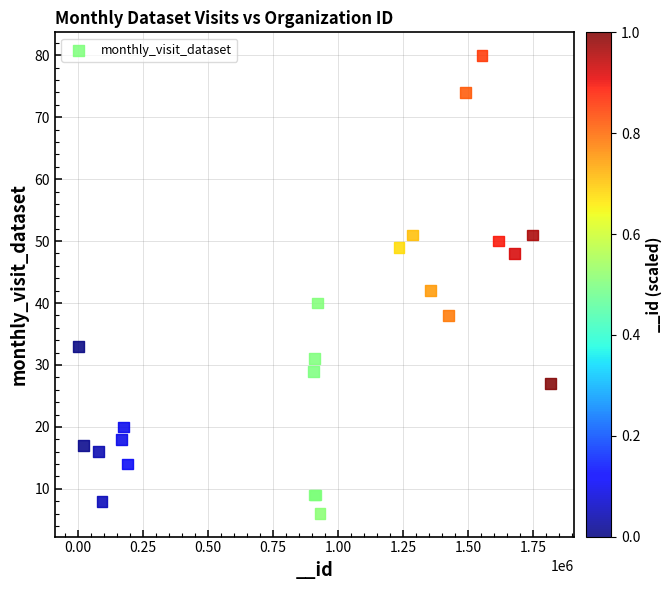

What Y value in the scatter plot is closest to 43?

42